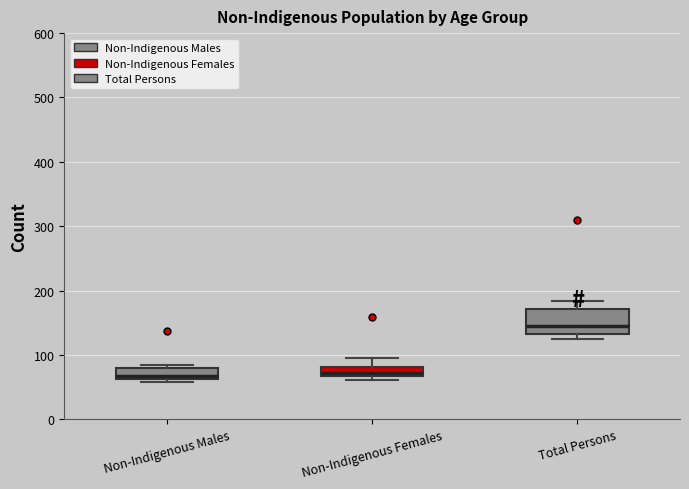

Comparing the boxes themselves (not the whiskers), which one is the tallest?

Total Persons